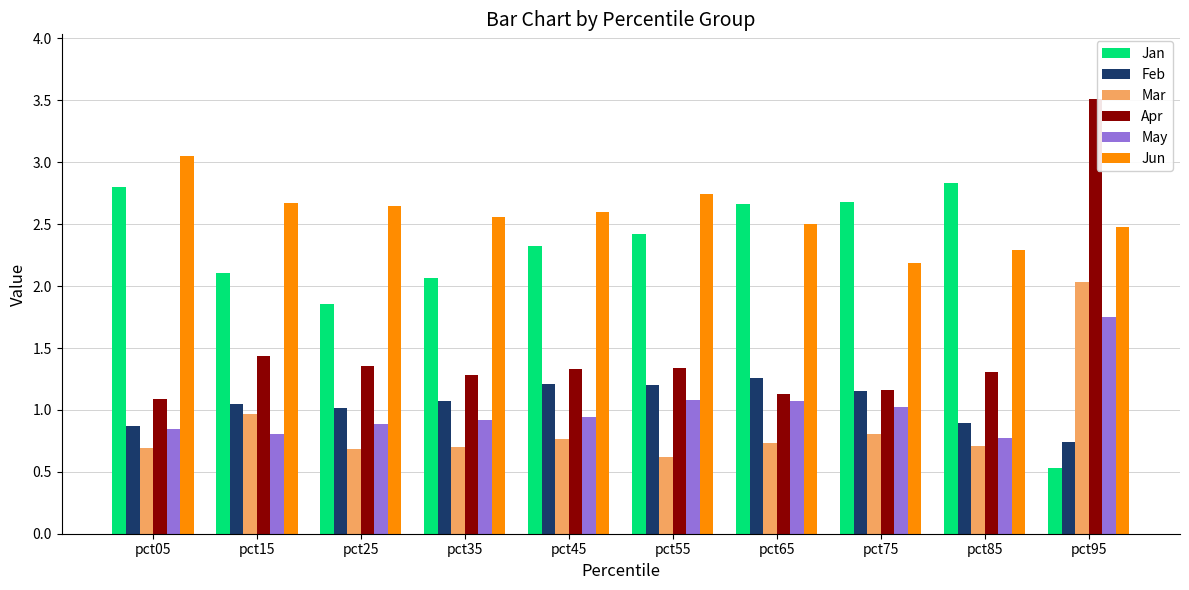

At pct55, list the series in order from smallest to largest.

Mar, May, Feb, Apr, Jan, Jun